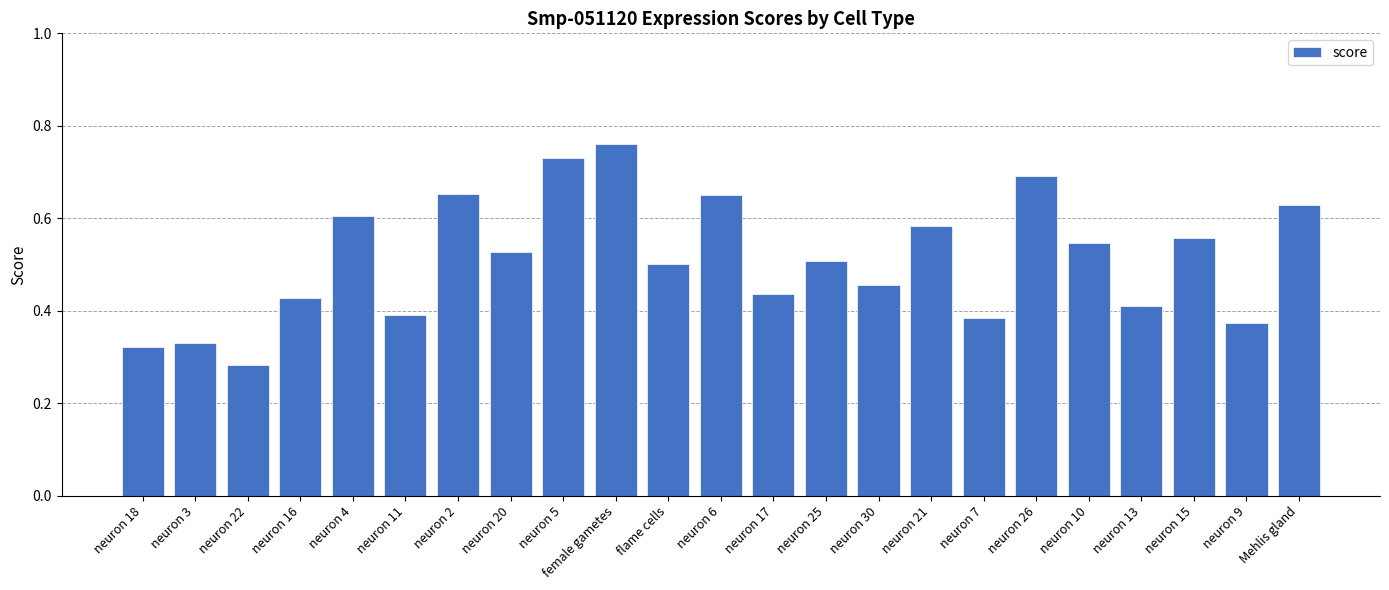

What is the label of the 10th bar from the right?

neuron 25